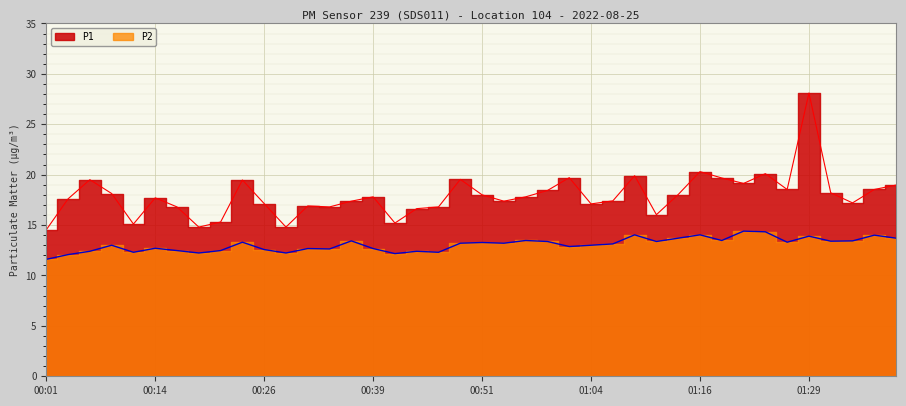

How many lines are shown in the chart?

2